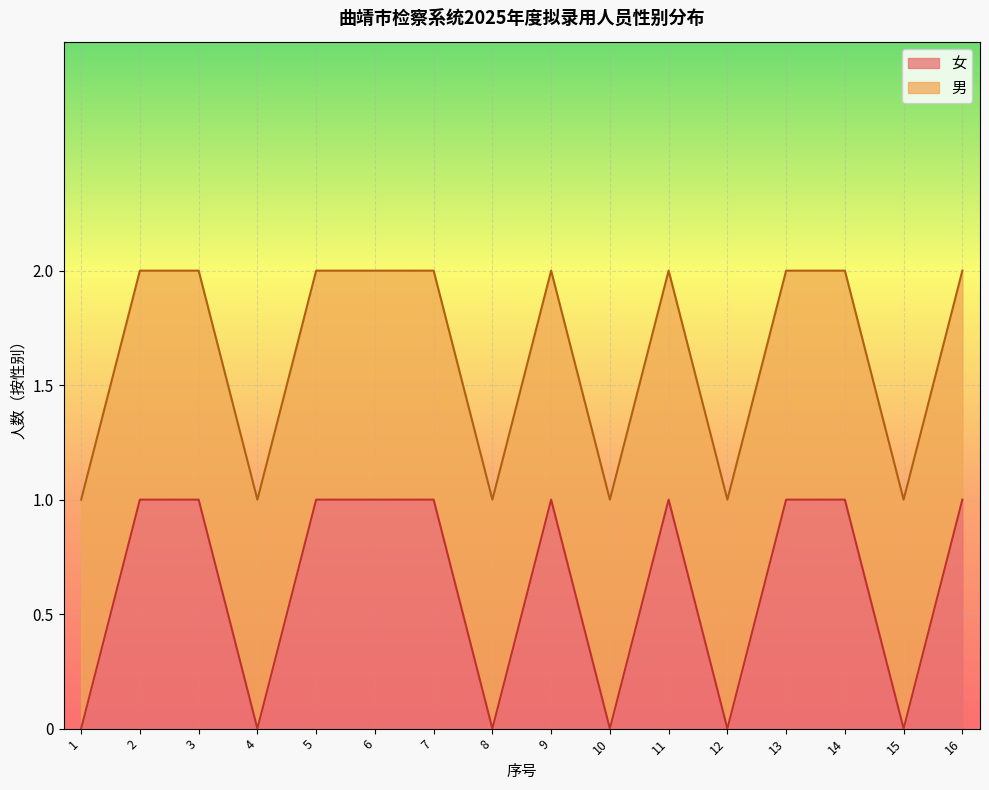

List the labels in order of value, largest first.

2, 3, 5, 6, 7, 9, 11, 13, 14, 16, 1, 4, 8, 10, 12, 15